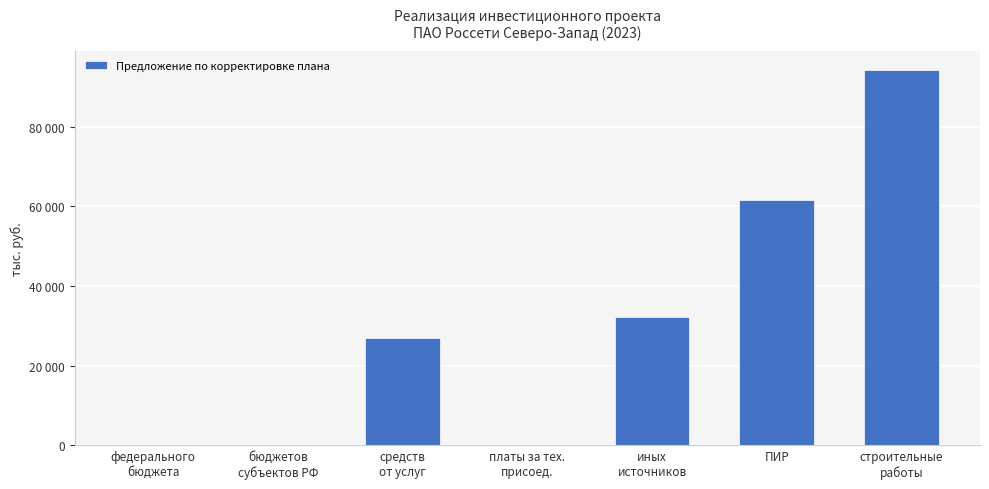

Are the bars horizontal?

No